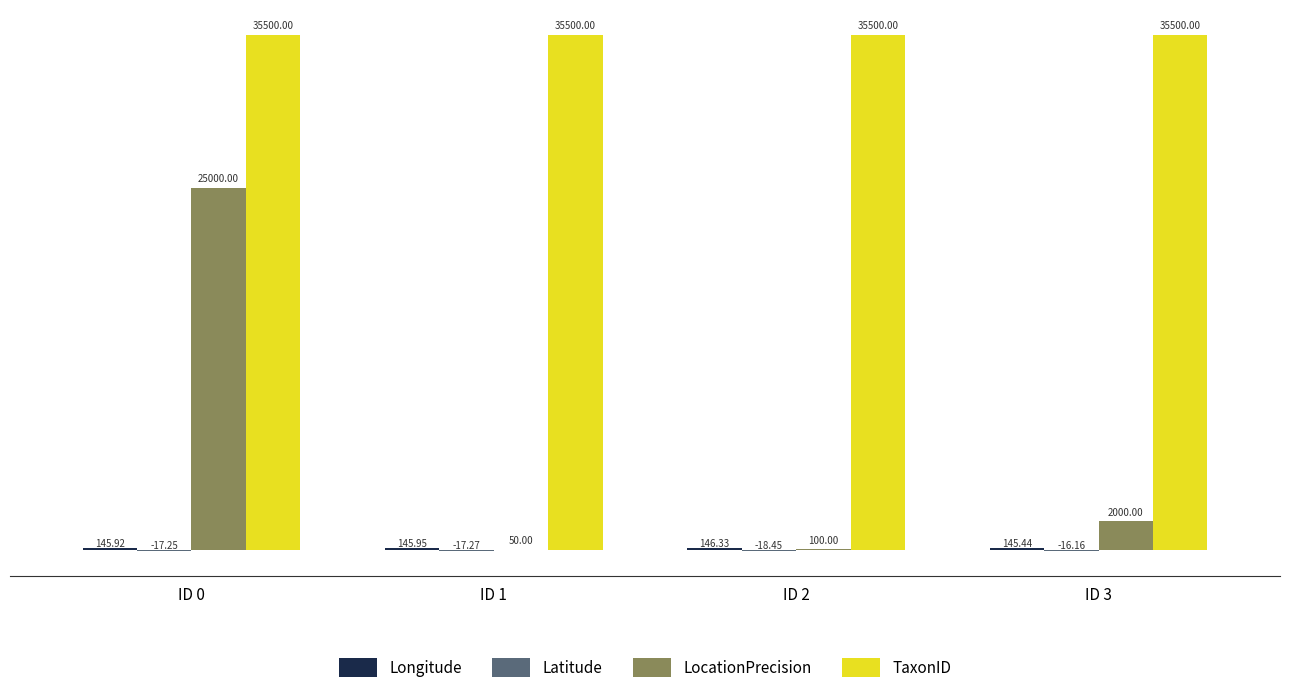

What is the sum of the TaxonID values at ID 0 and ID 1?

71000.0